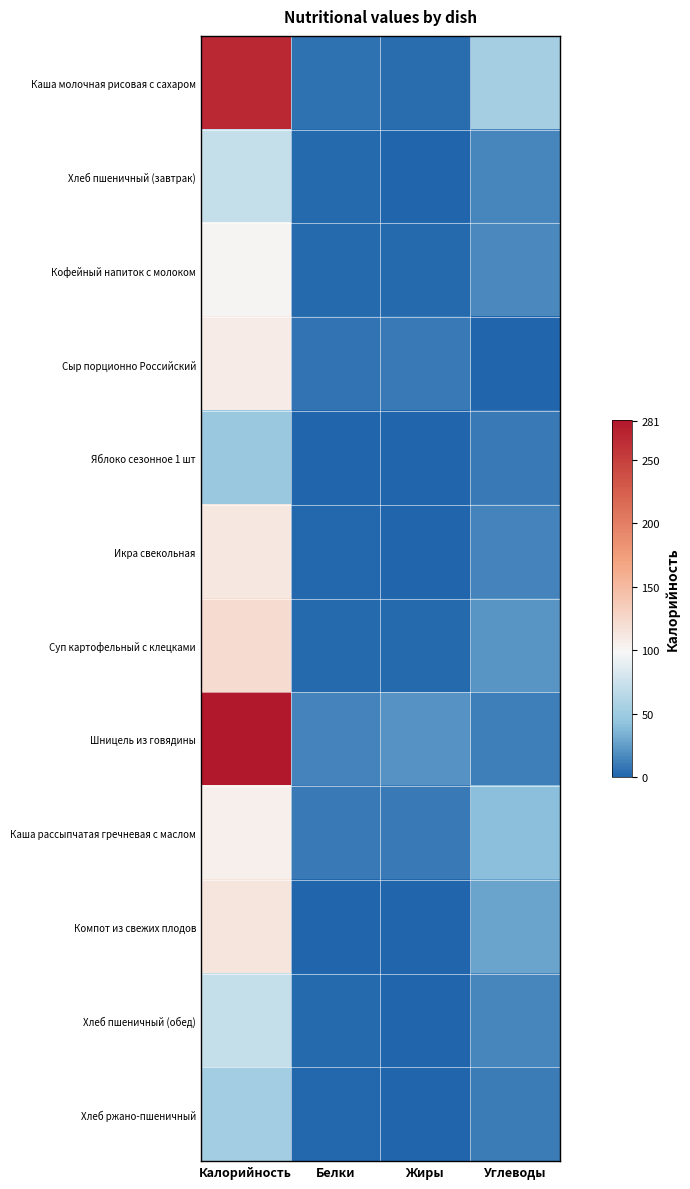

What is the spread (max minus min) of values at Углеводы?

52.8